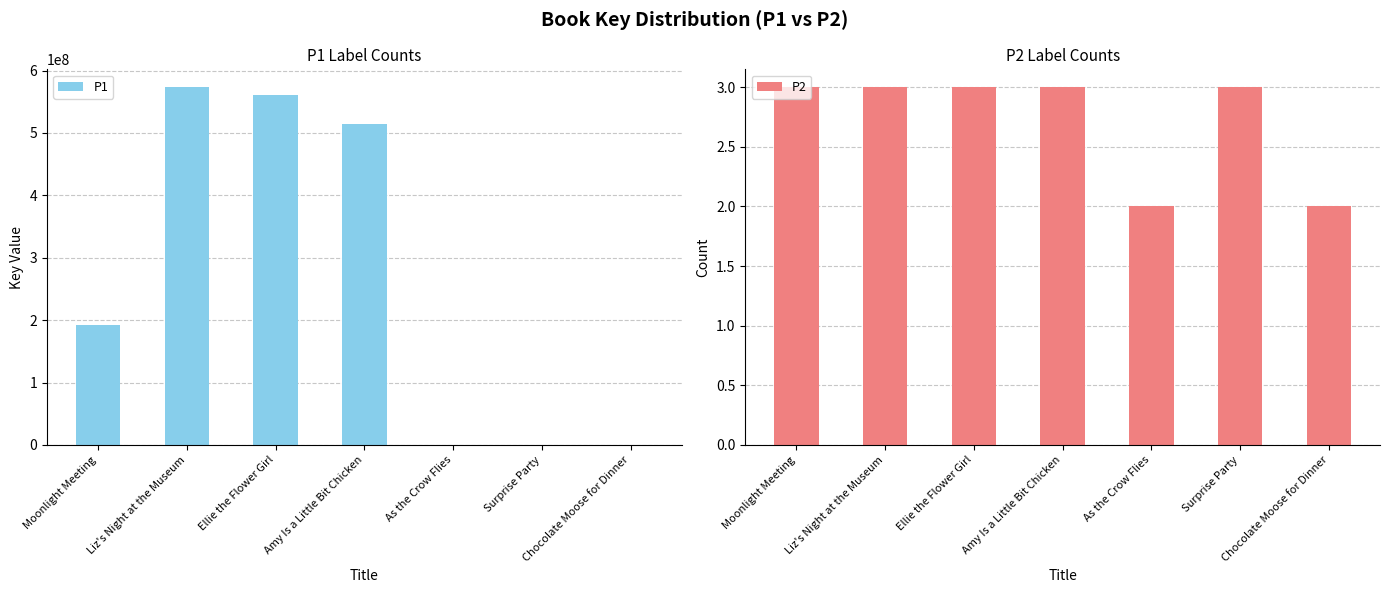

What are all the series names shown in the legend?

P1, P2